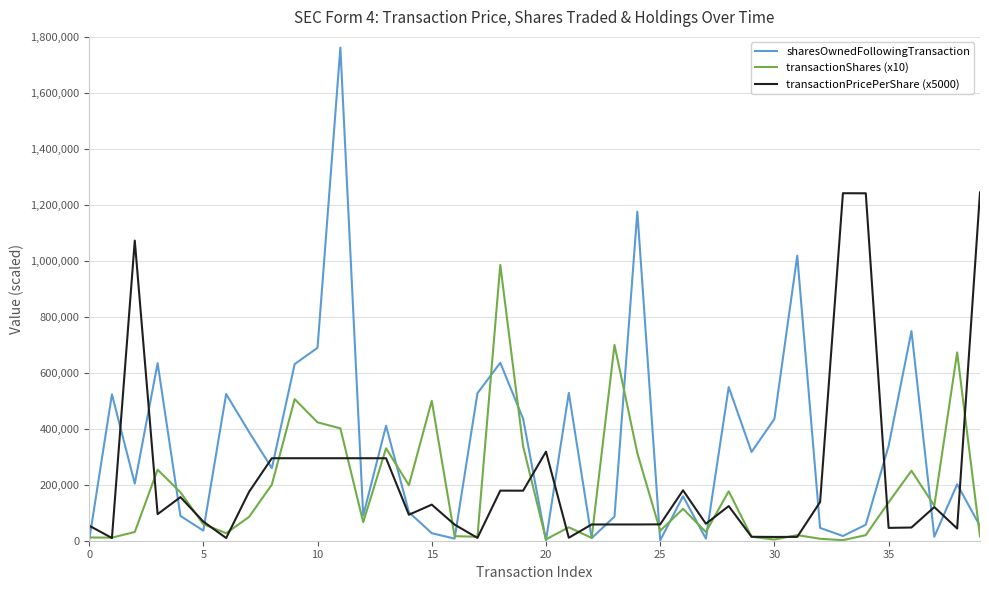

How many series are shown in this chart?

3